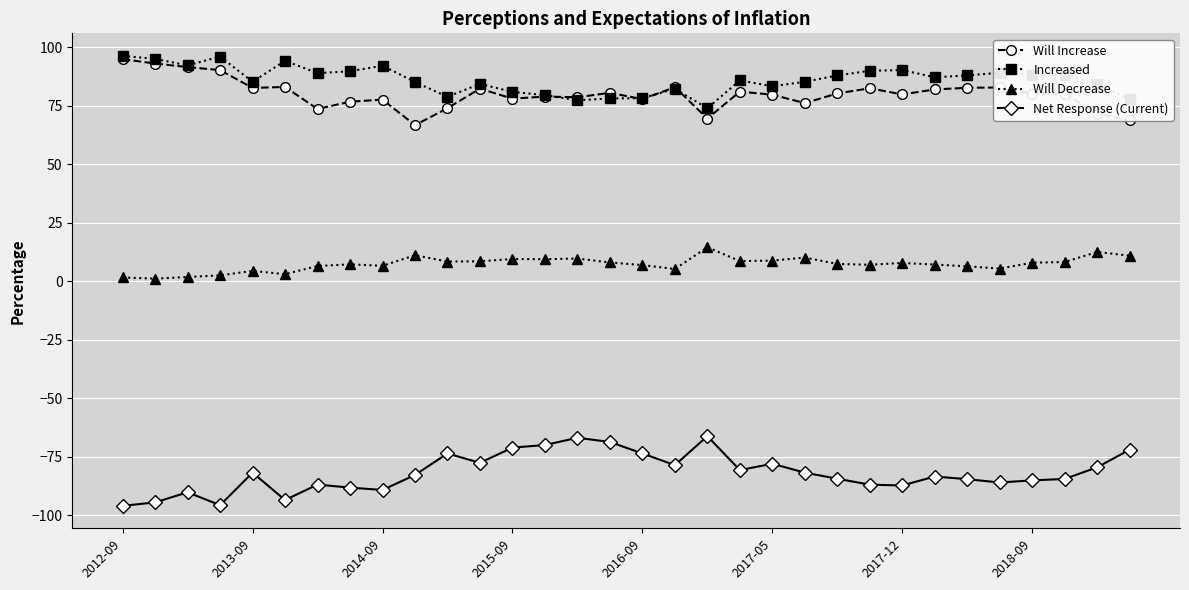

What is the value of the Net Response (Current) point at the 10th from the left?

-82.8